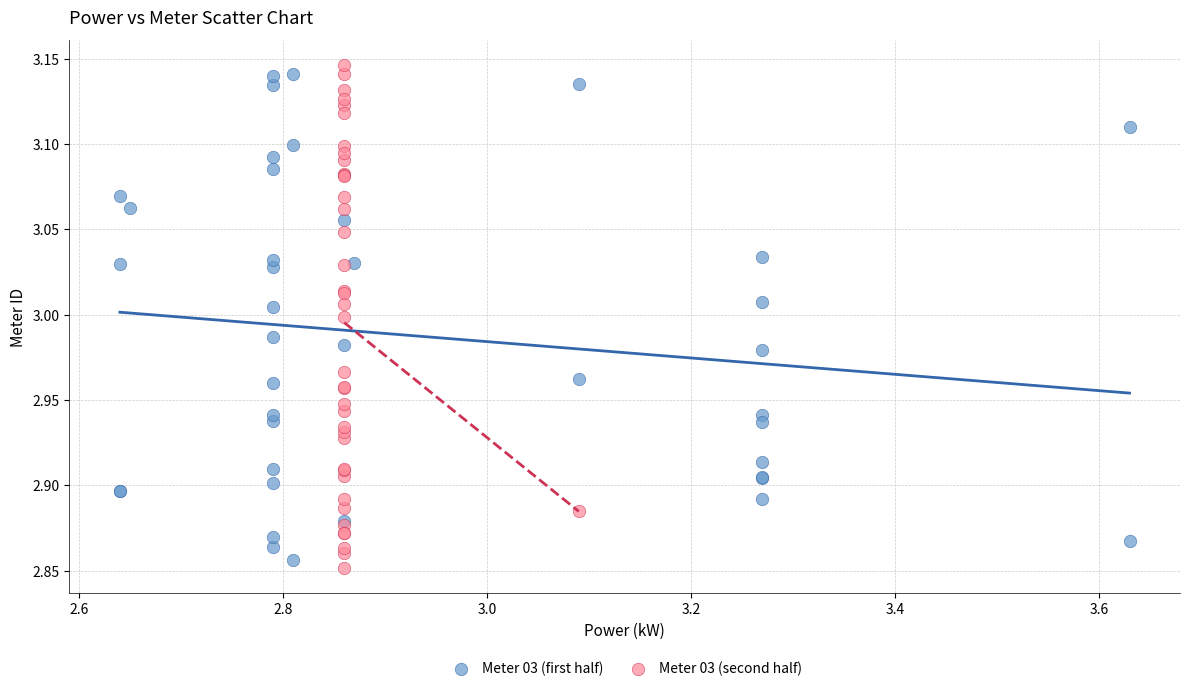

Which series contains the lowest Y value?

Meter 03 (second half)